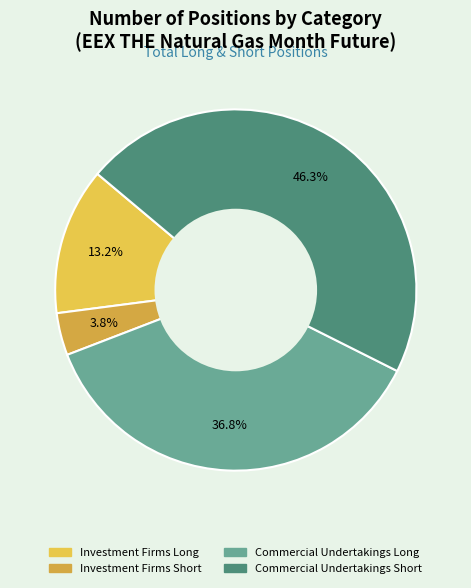

Does any single category account for the majority?

No